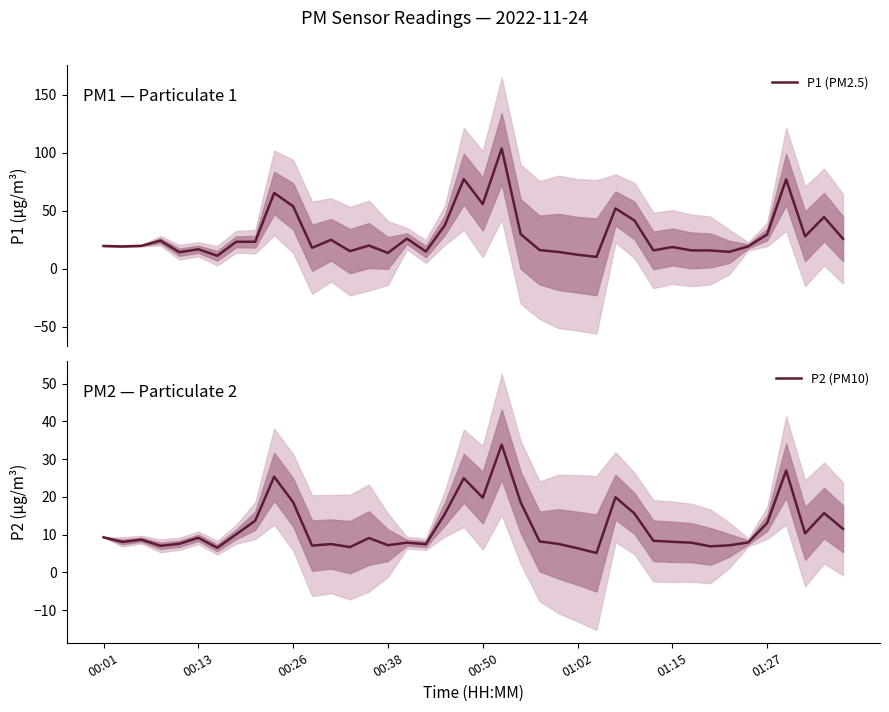

What is the average value of the P2 (PM10) series?

11.9